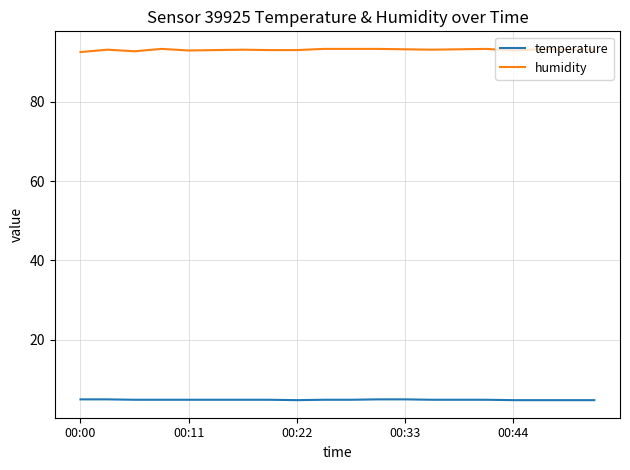

Rank the series by their average value, from highest to lowest.

humidity, temperature